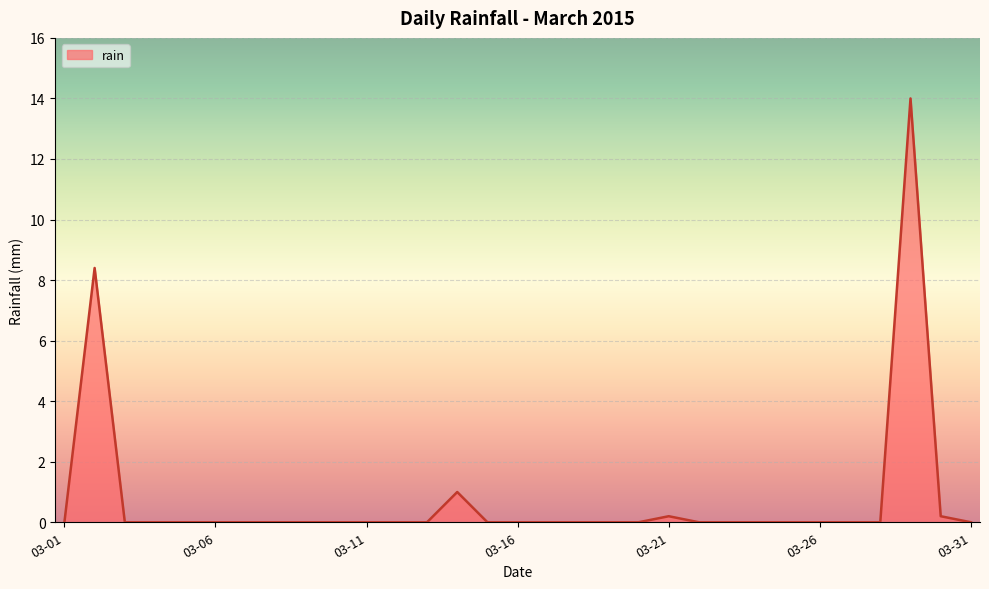

True or false: there are more than 1 points higher than both neighbors.

True